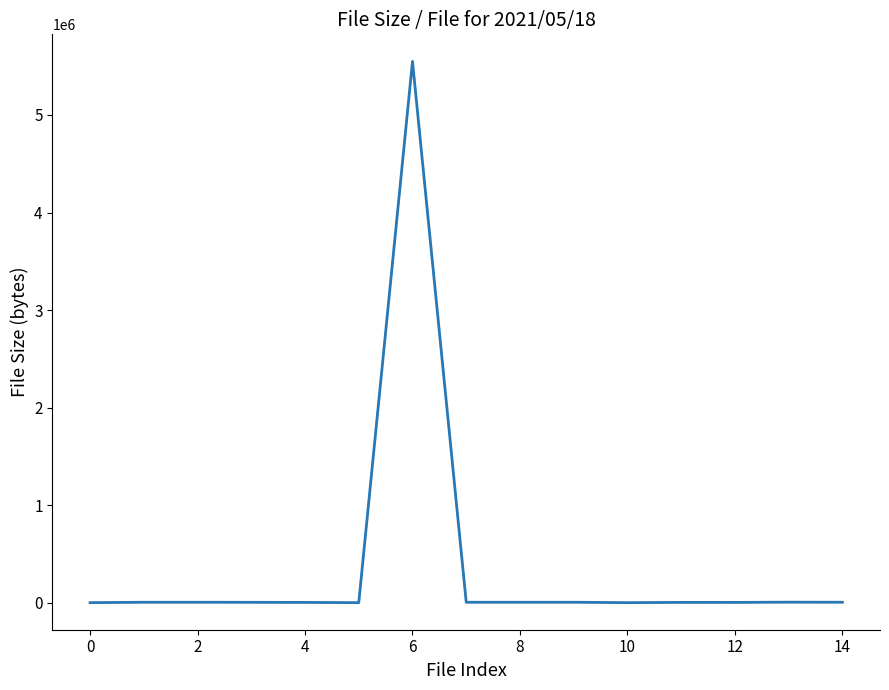

Is it true that the value at 6 is 5549195?

True